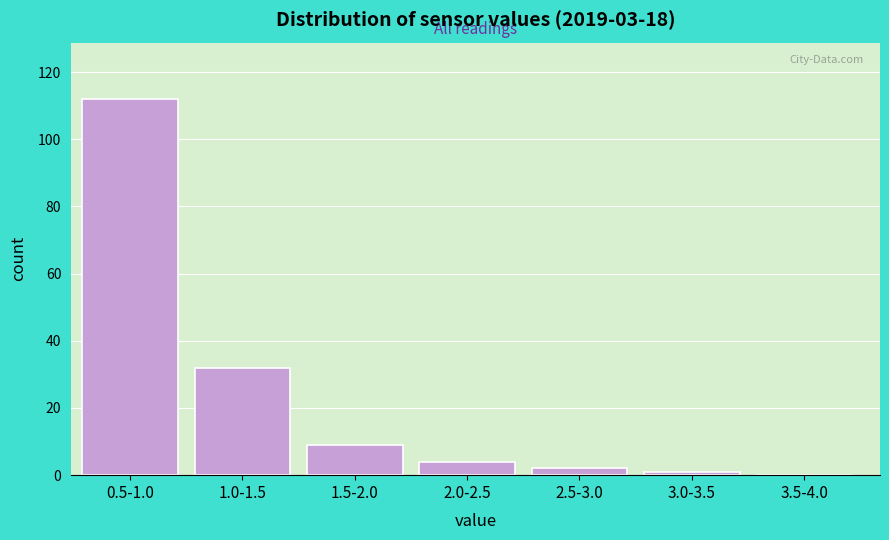

Reading right to left, extract all data points from this chart.

3.5-4.0=0	3.0-3.5=1	2.5-3.0=2	2.0-2.5=4	1.5-2.0=9	1.0-1.5=32	0.5-1.0=112